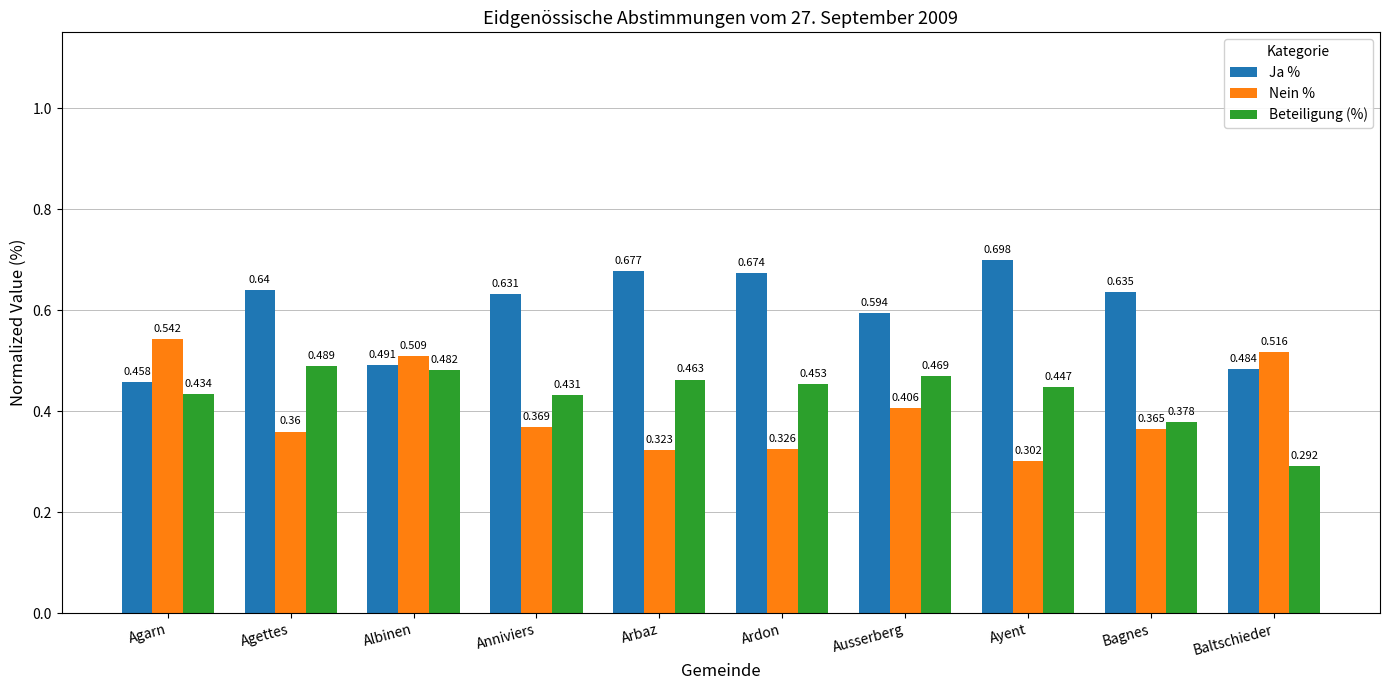

At which label is Beteiligung (%) closest to 0?

Baltschieder